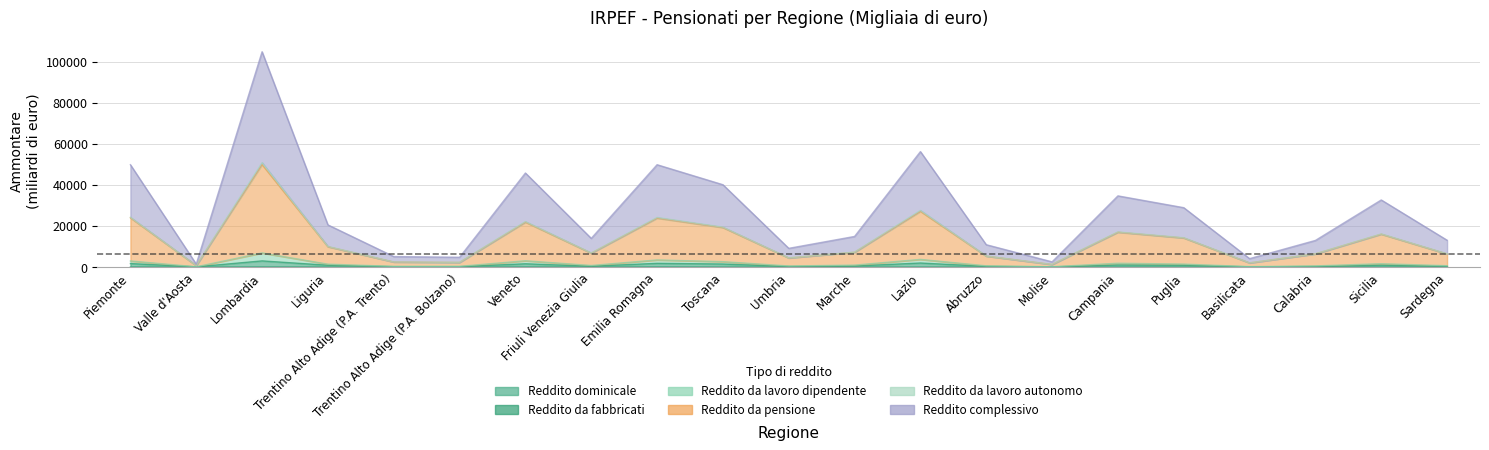

What is the total value across all series at Piemonte?

78441.2